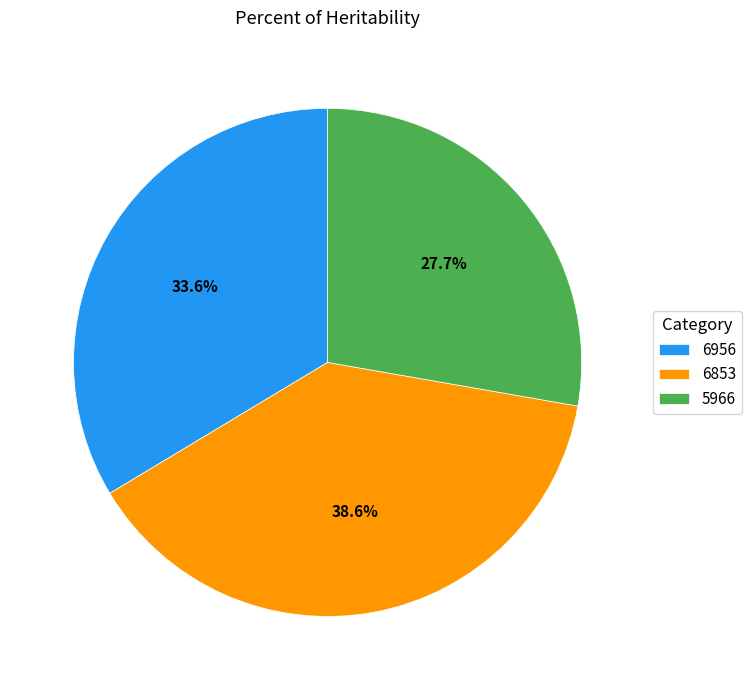

Which slice is the smallest?

5966